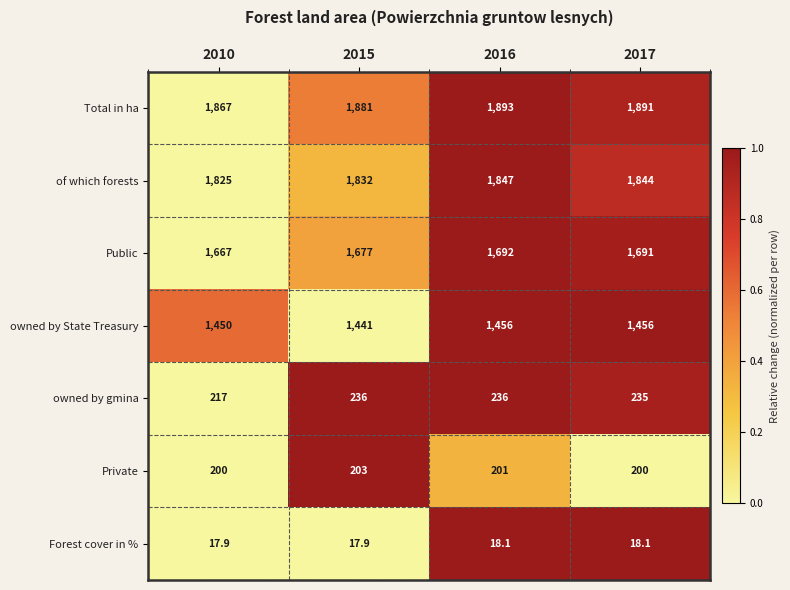

The Forest cover in % series shows 17.9 at 2010. True or false?

True